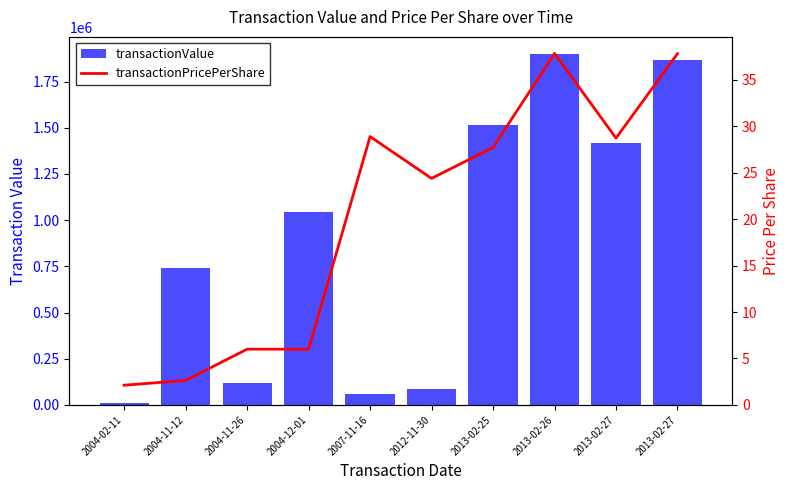

Are the bars horizontal?

No